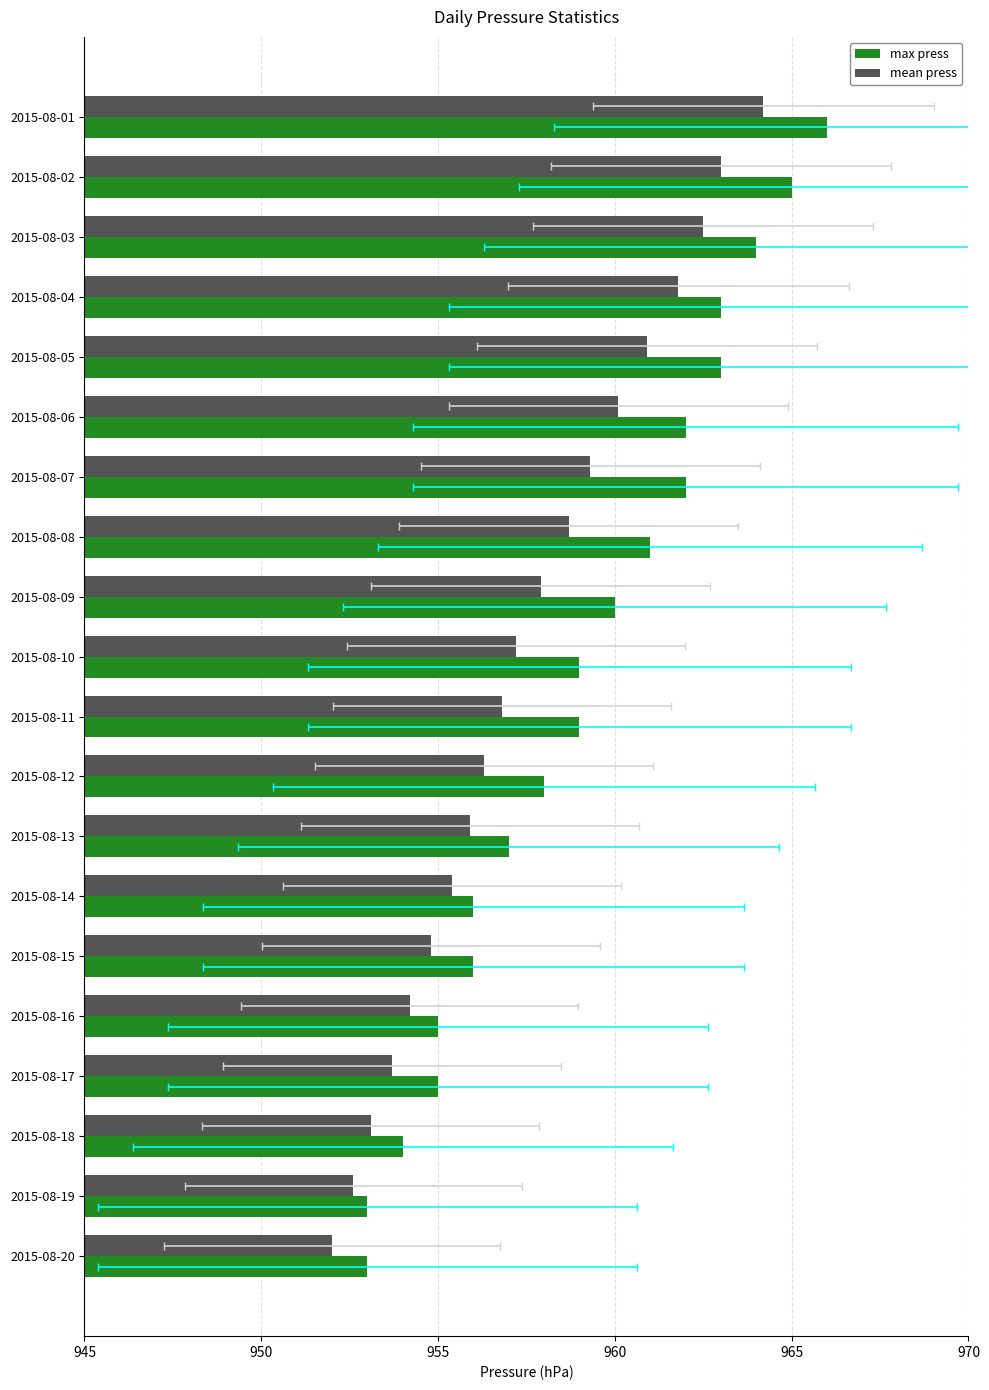

What is the value of the mean press bar at the 12th from the left?

956.3